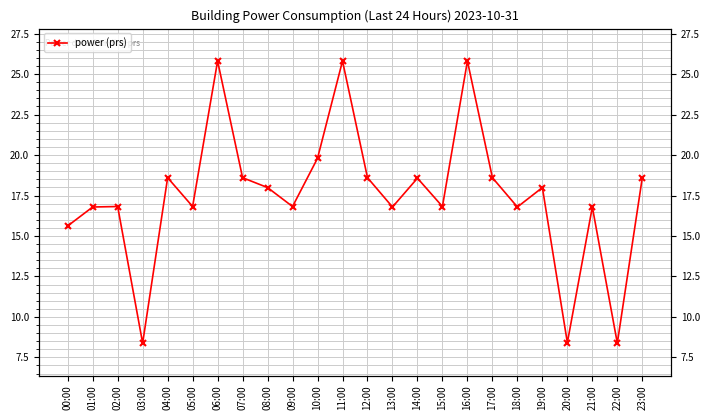

Reading right to left, list all the values displayed in this chart.

18.6	8.4	16.8	8.4	18.0	16.8	18.6	25.8	16.8	18.6	16.8	18.6	25.8	19.8	16.8	18.0	18.6	25.8	16.8	18.6	8.4	16.8	16.8	15.6